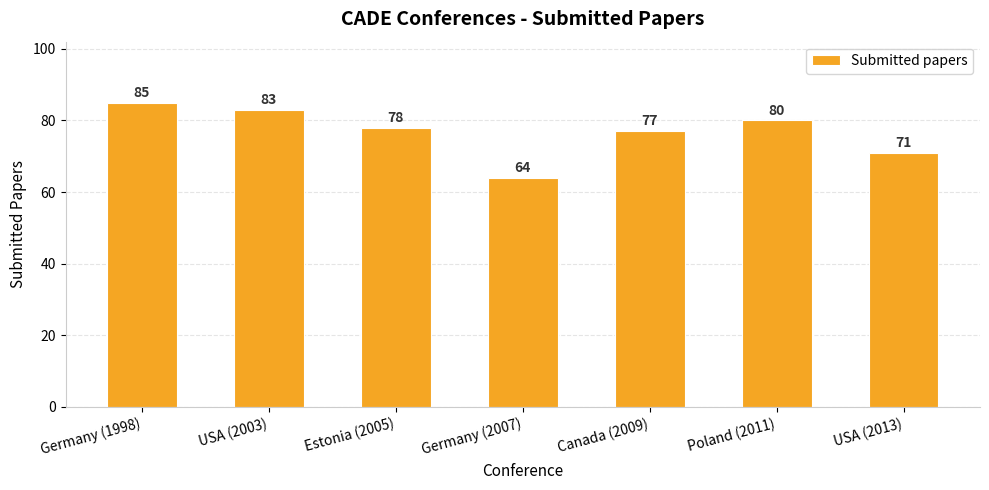

Which category has the lowest value across all series?

Germany (2007)